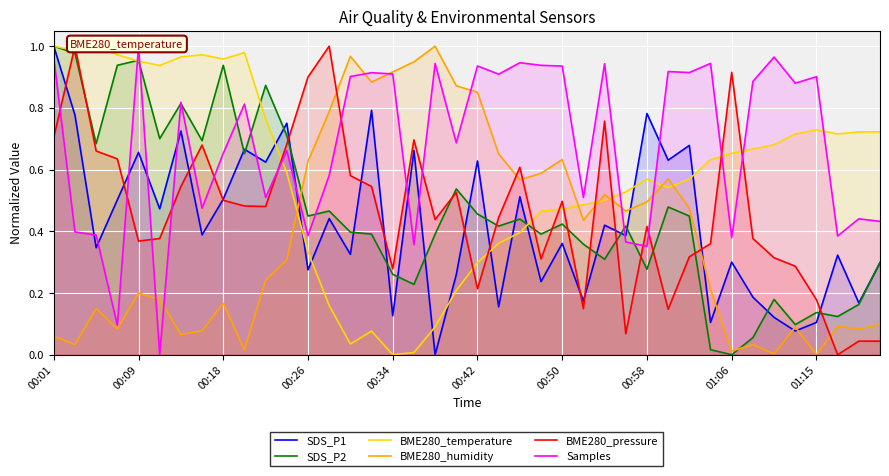

After their last crossing, which series has the higher values: BME280_humidity or SDS_P1?

SDS_P1